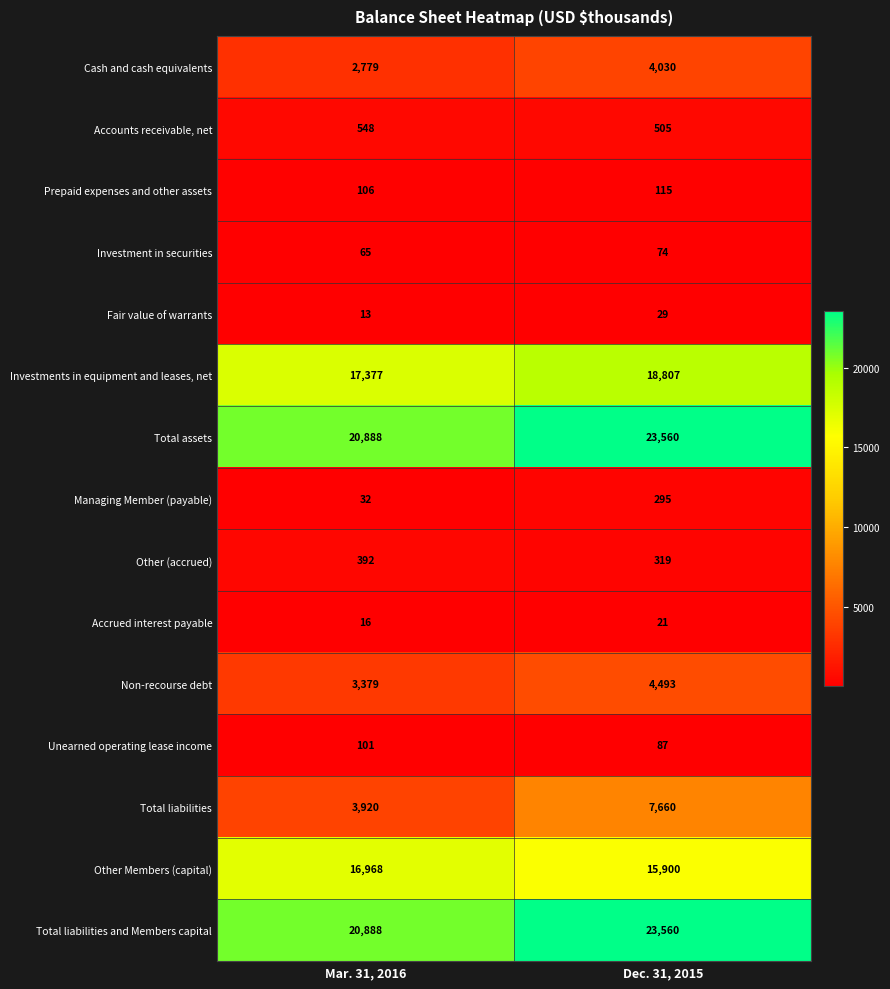

What is the difference between the Total assets values at Dec. 31, 2015 and Mar. 31, 2016?

2672